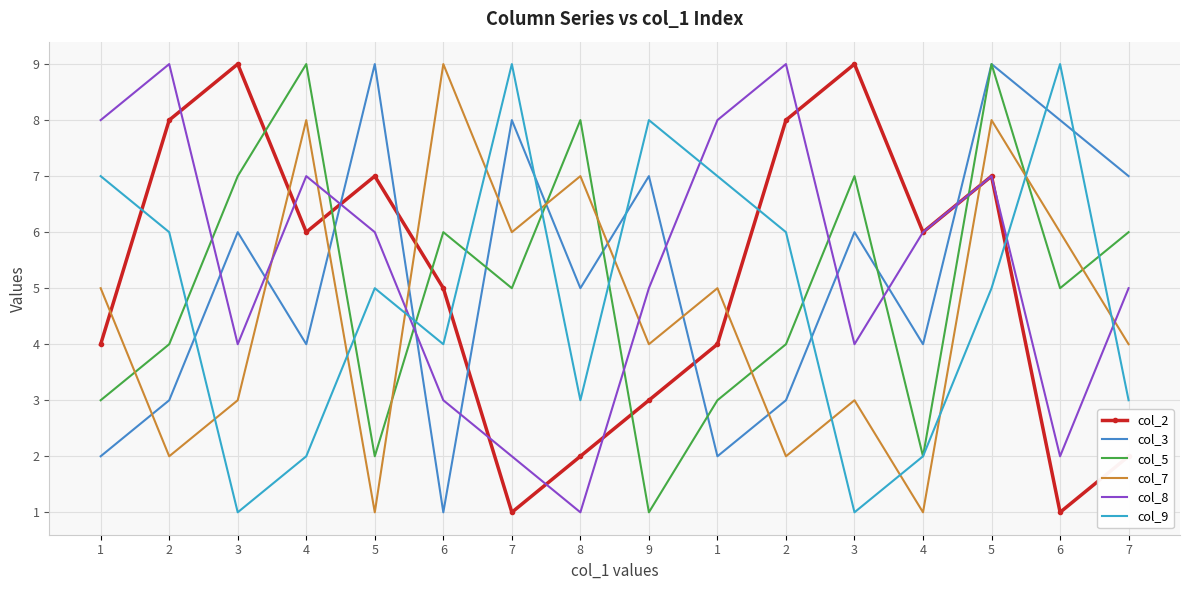

What is the total value across all series at 9?

28